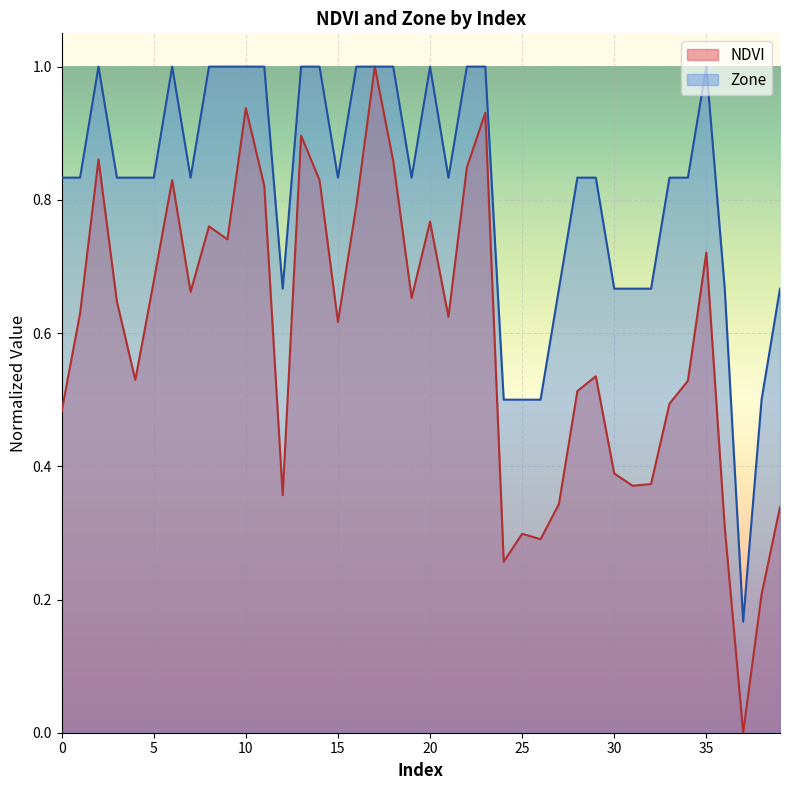

Where is the first local maximum for Zone?

2